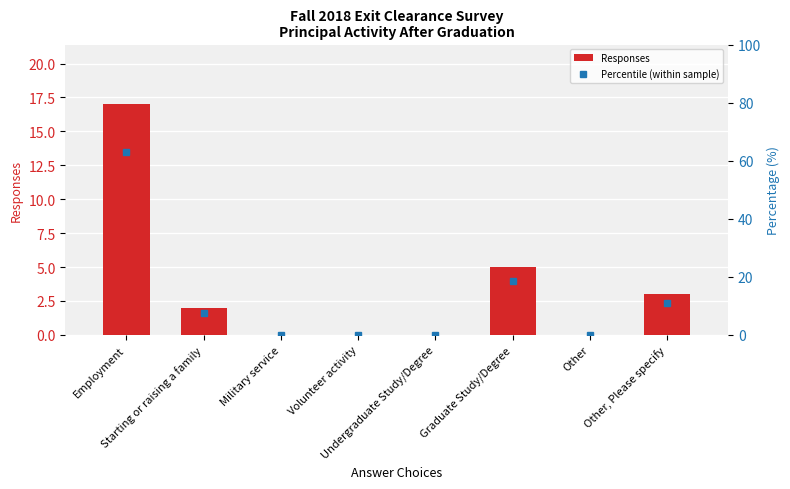

Which series has the largest total across all categories?

Percentile (within sample)